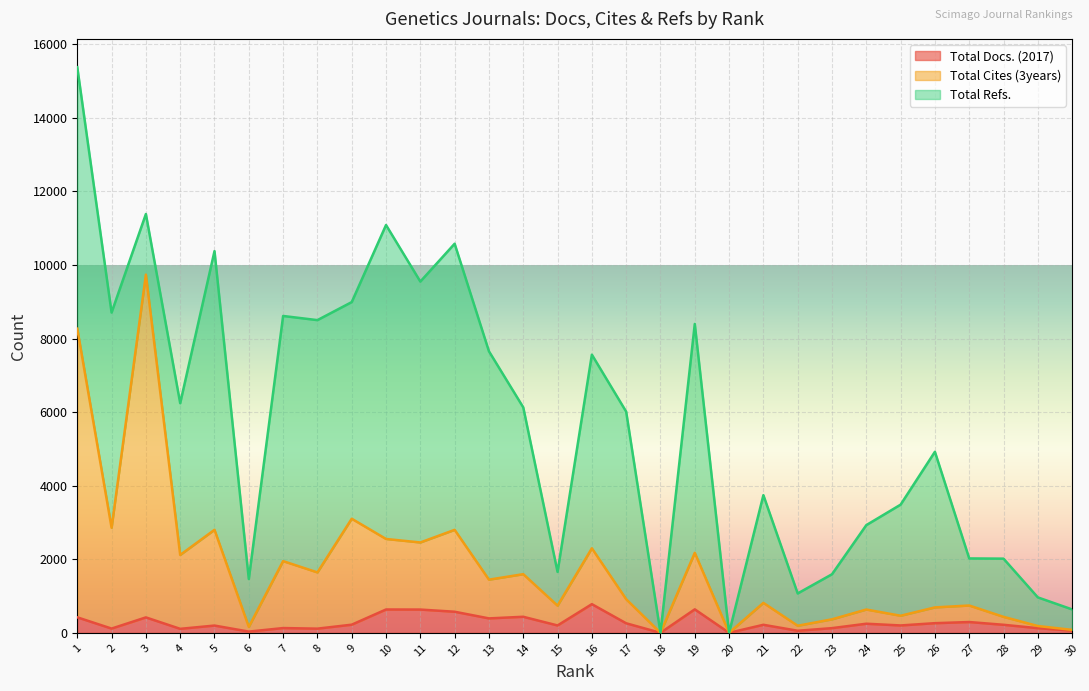

Reading left to right, extract all data points from this chart.

Total Docs. (2017): 1=421	2=115	3=419	4=108	5=197	6=33	7=129	8=113	9=221	10=634	11=632	12=573	13=392	14=436	15=200	16=779	17=259	18=0	19=638	20=0	21=218	22=56	23=127	24=247	25=200	26=262	27=293	28=218	29=126	30=59
Total Cites (3years): 1=8268	2=2855	3=9736	4=2117	5=2800	6=161	7=1949	8=1642	9=3101	10=2551	11=2456	12=2799	13=1445	14=1594	15=738	16=2297	17=913	18=0	19=2174	20=0	21=814	22=192	23=367	24=633	25=464	26=691	27=742	28=434	29=185	30=80